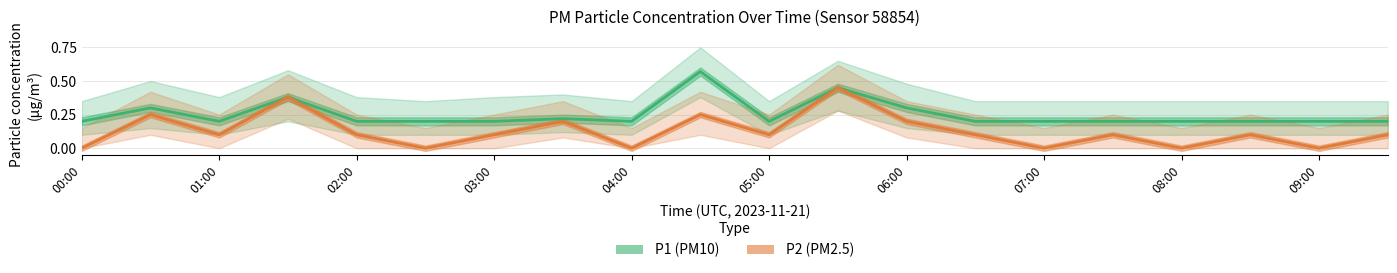

What is the sum of all P2 (PM2.5) values?

2.5